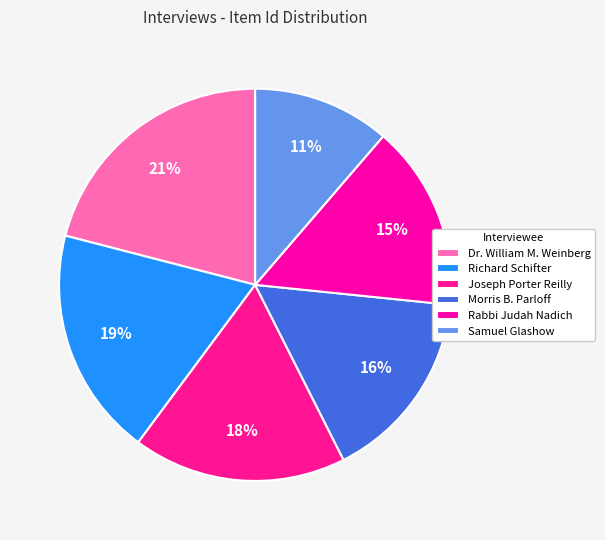

What percentage is the Dr. William M. Weinberg slice, to the nearest percent?

21%